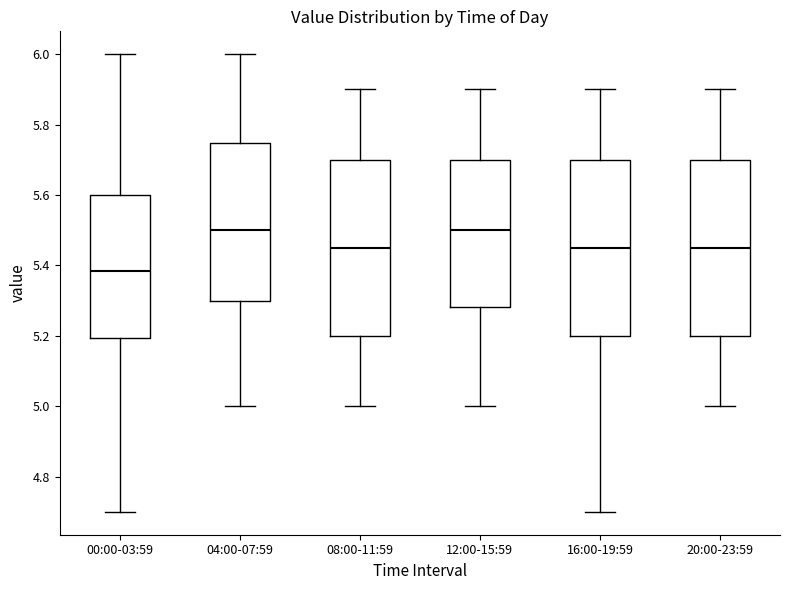

Which box has the lowest median line?

00:00-03:59